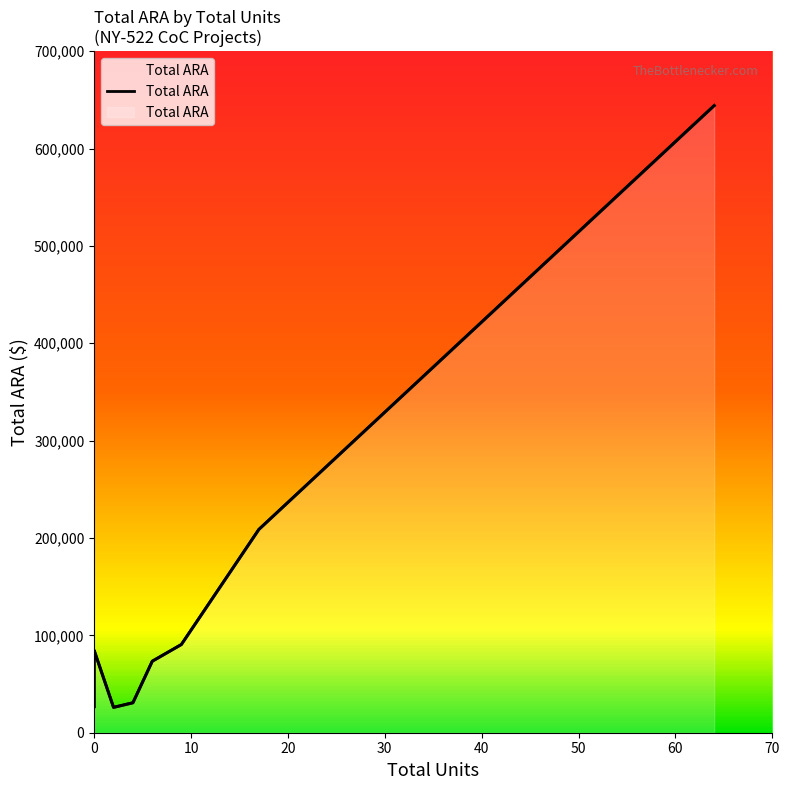

Is it true that the value at 30 is 9948?

False